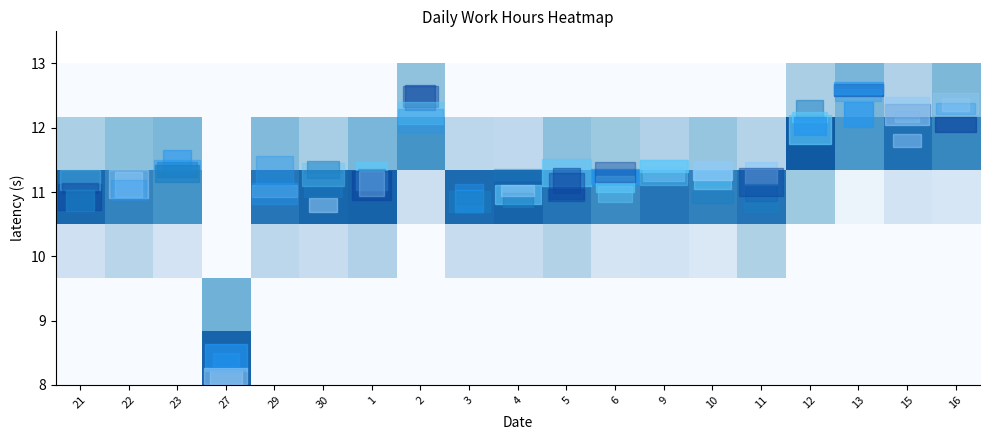

At which category is the sum across all series the highest?

1